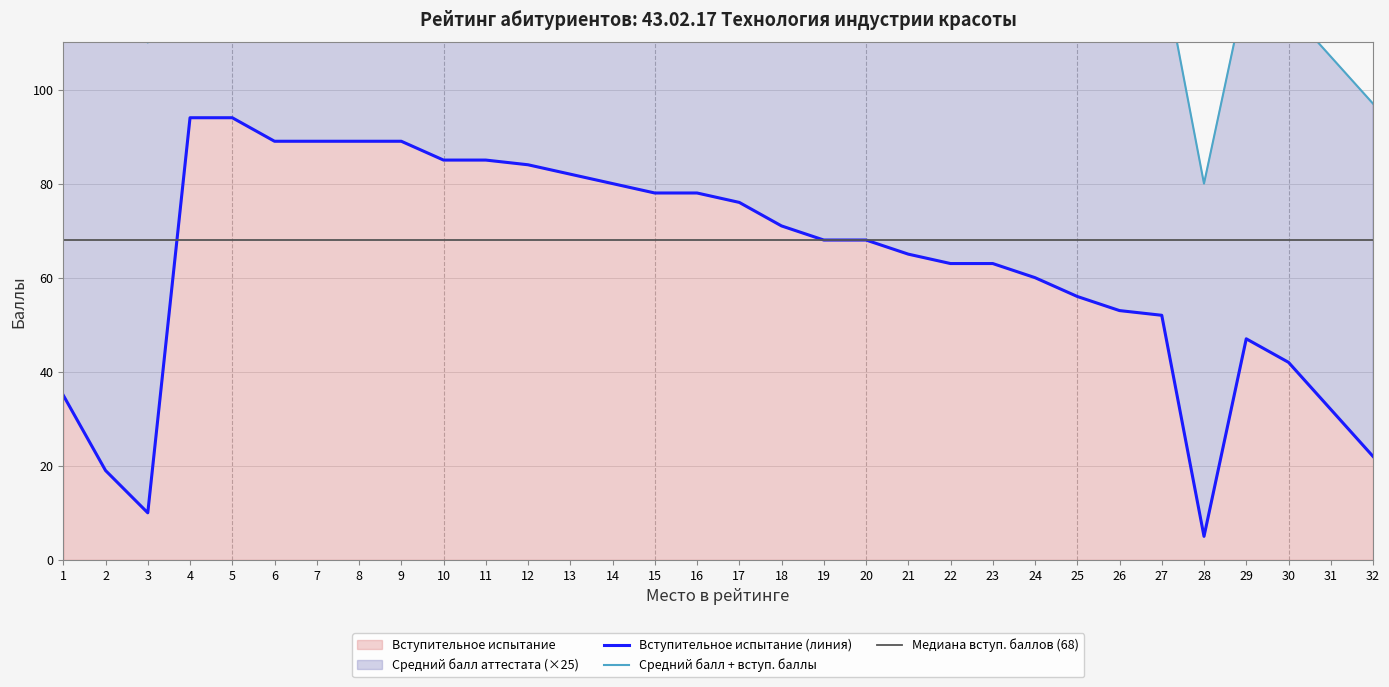

List the labels in order of value, smallest first.

28, 3, 2, 32, 31, 1, 30, 29, 27, 26, 25, 24, 22, 23, 21, 19, 20, 18, 17, 15, 16, 14, 13, 12, 10, 11, 6, 7, 8, 9, 4, 5